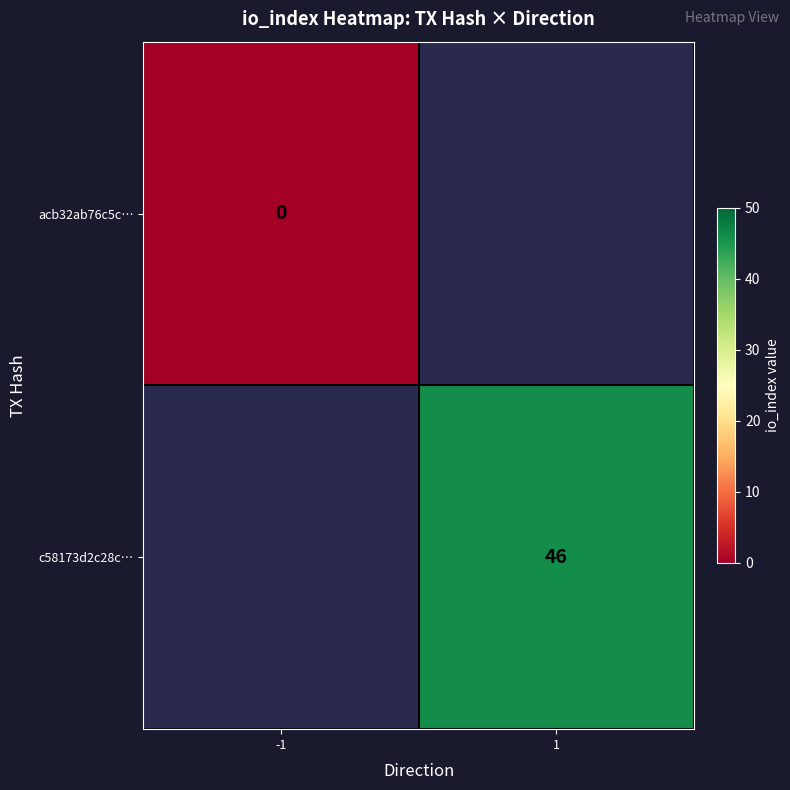

True or false: c58173d2c28c… has a value of 75 at 1.

False